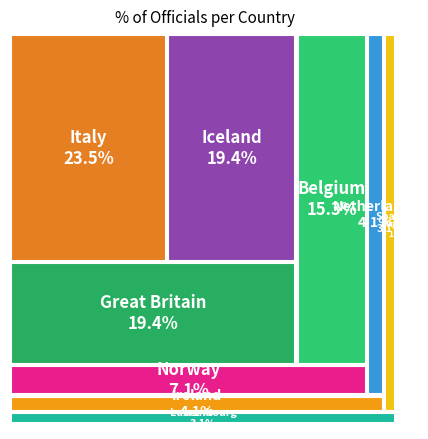

Which slice is the smallest?

Finland